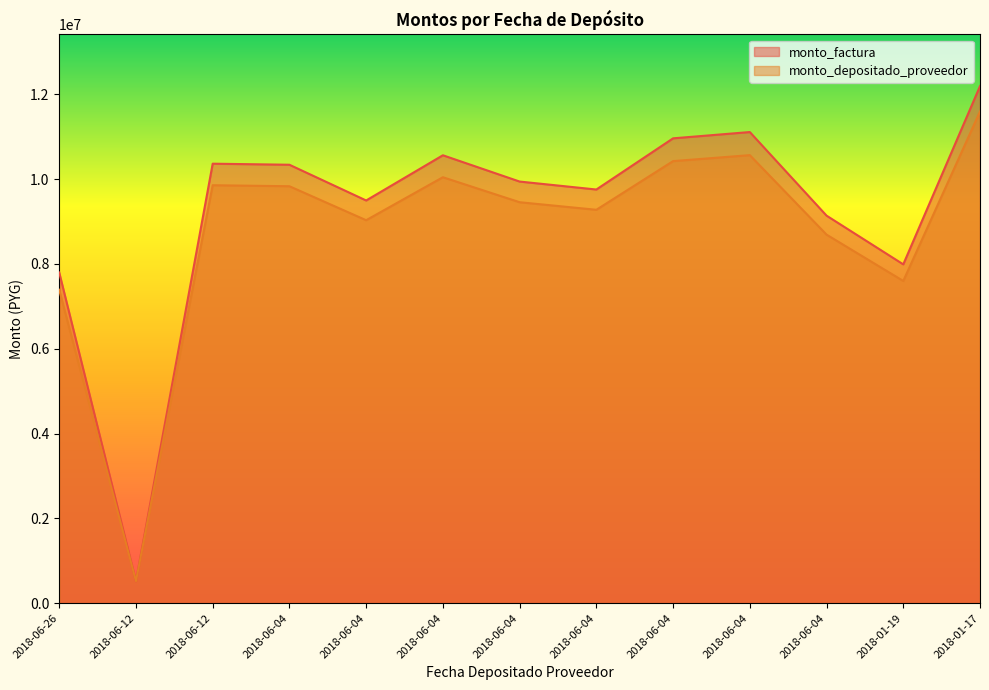

True or false: monto_factura has a value of 12191904 at 2018-01-17.

True